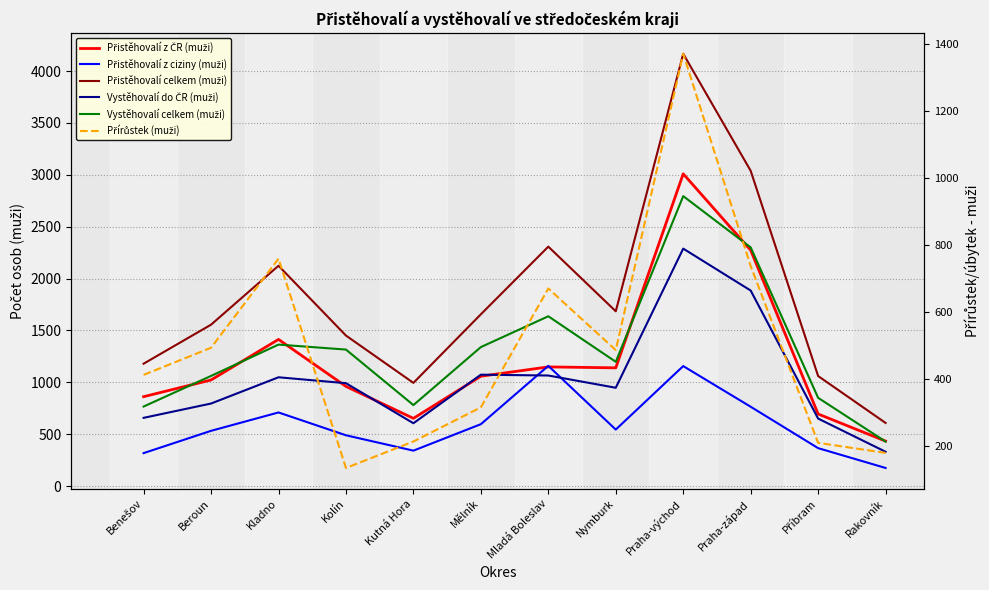

What is the value of the Přírůstek (muži) point at the 3rd from the left?

760